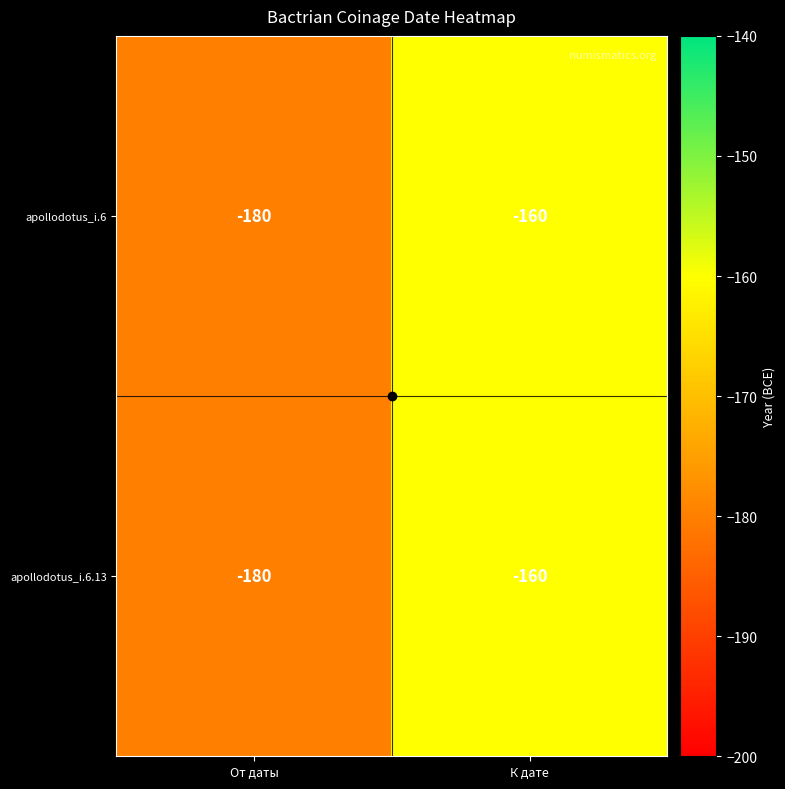

What is the total value across all series at К дате?

-320